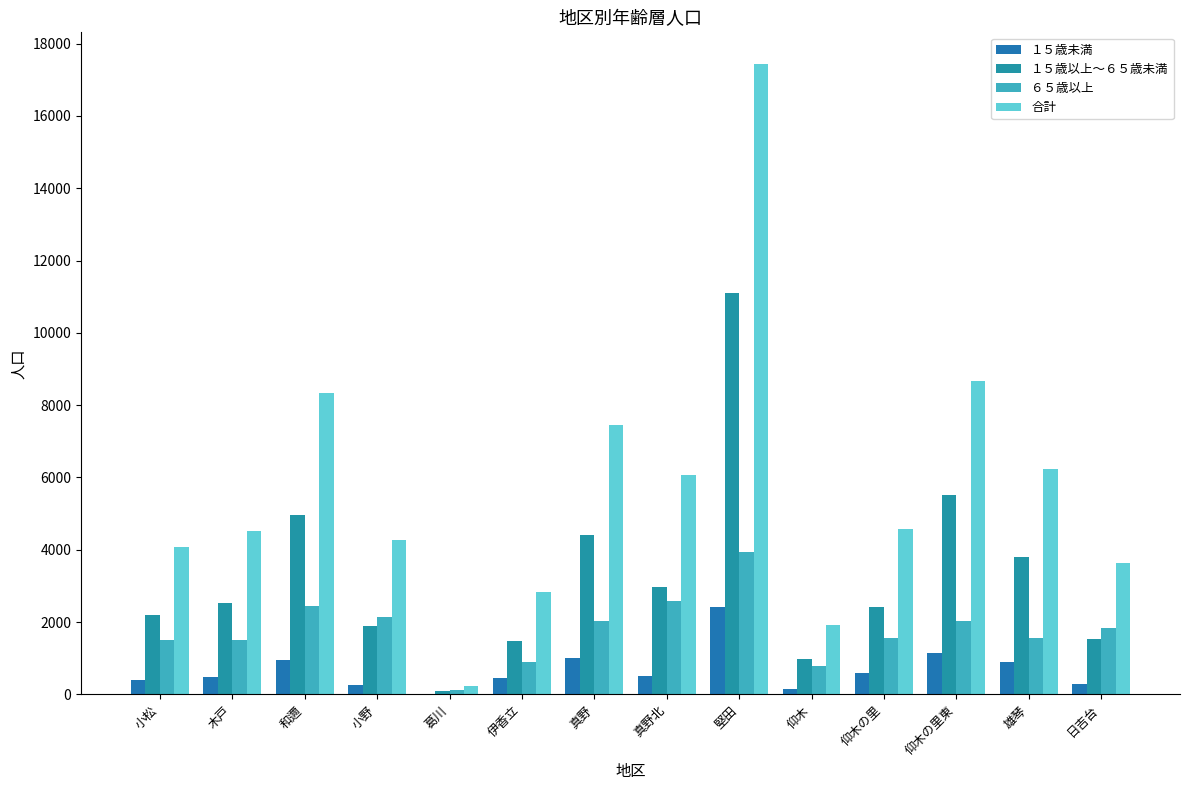

Which series has the largest range (max minus min)?

合計